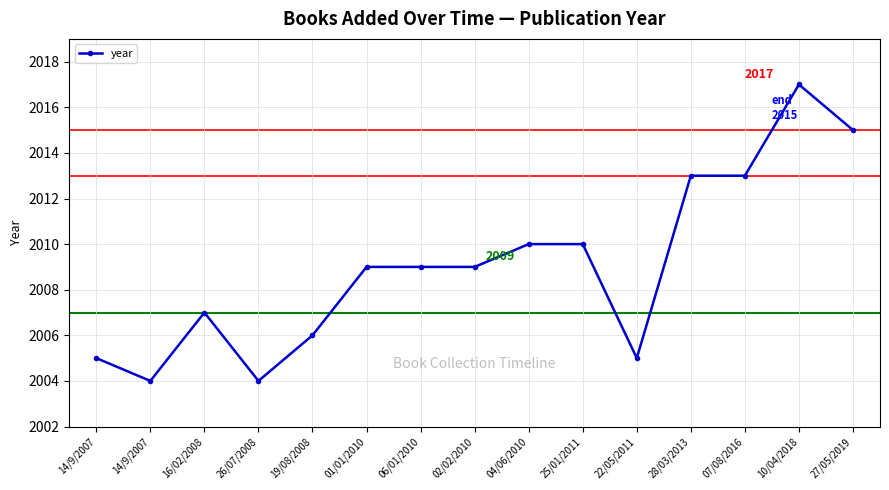

Reading left to right, extract all data points from this chart.

2005	2004	2007	2004	2006	2009	2009	2009	2010	2010	2005	2013	2013	2017	2015